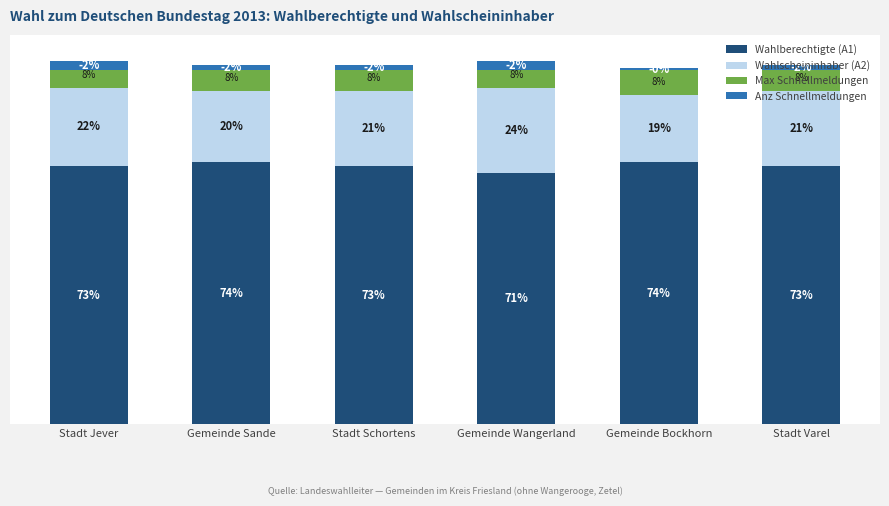

The value of Wahlscheininhaber (A2) at Gemeinde Bockhorn is 11.6. True or false?

False